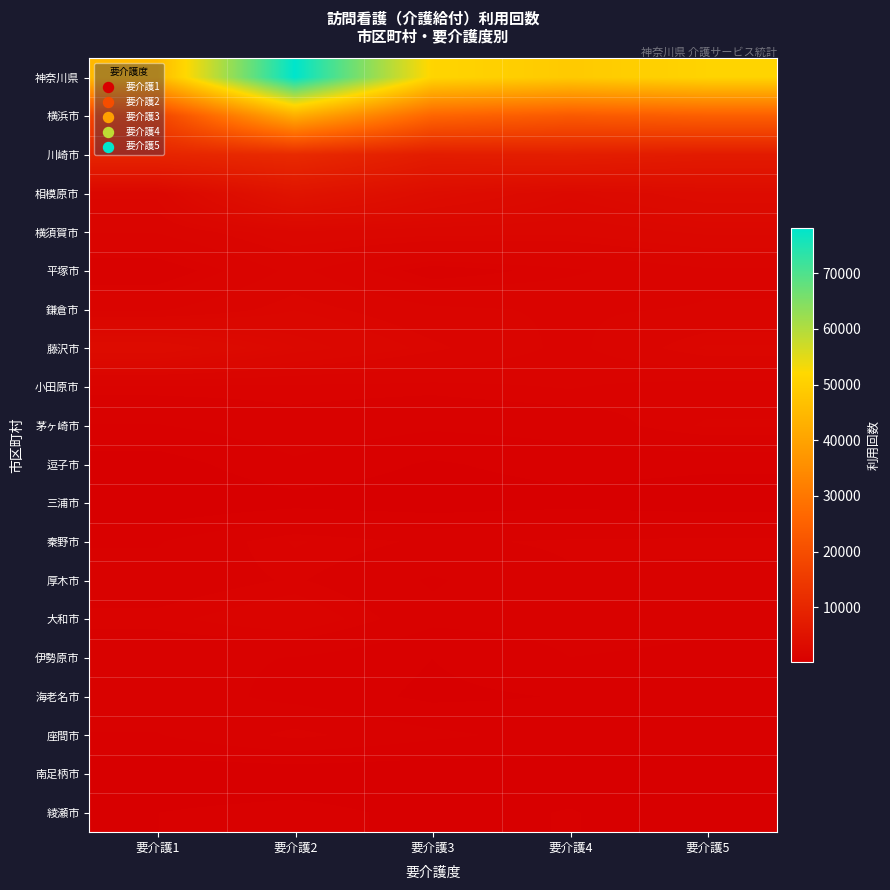

Between 要介護2 and 要介護3, which series saw the biggest shift?

神奈川県